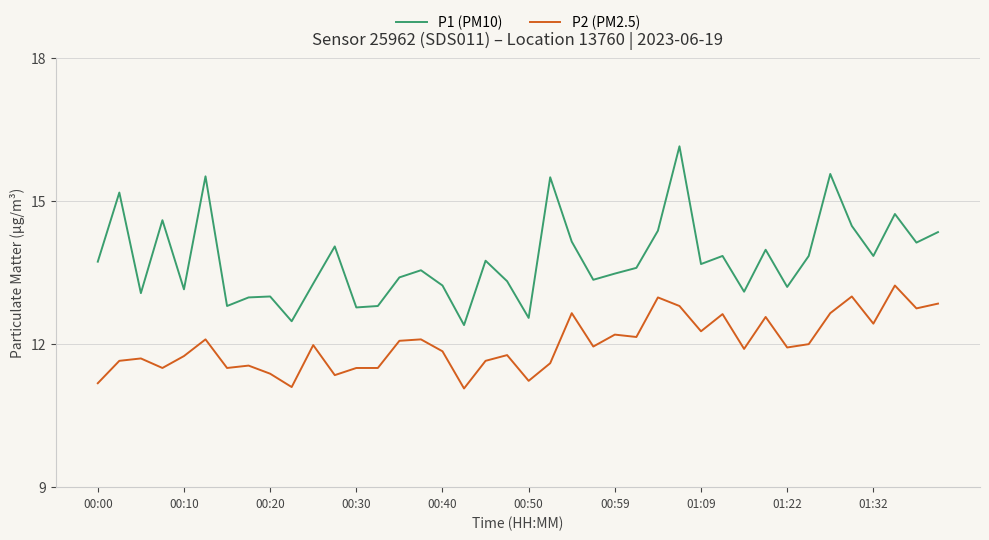

Is this an area chart (filled region under the line)?

No